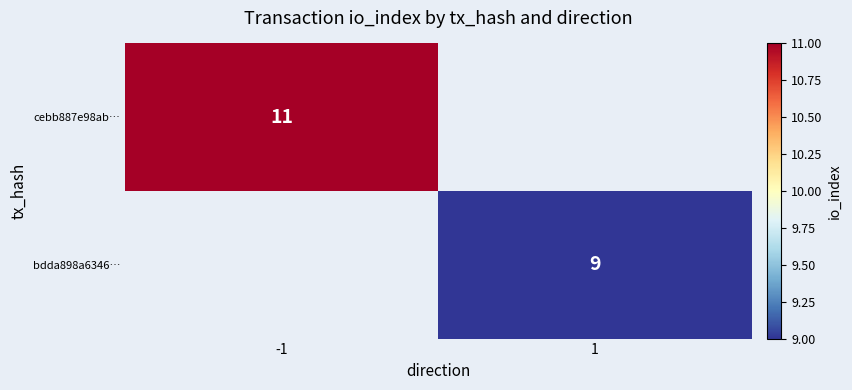

The bdda898a6346… series shows 4 at 1. True or false?

False